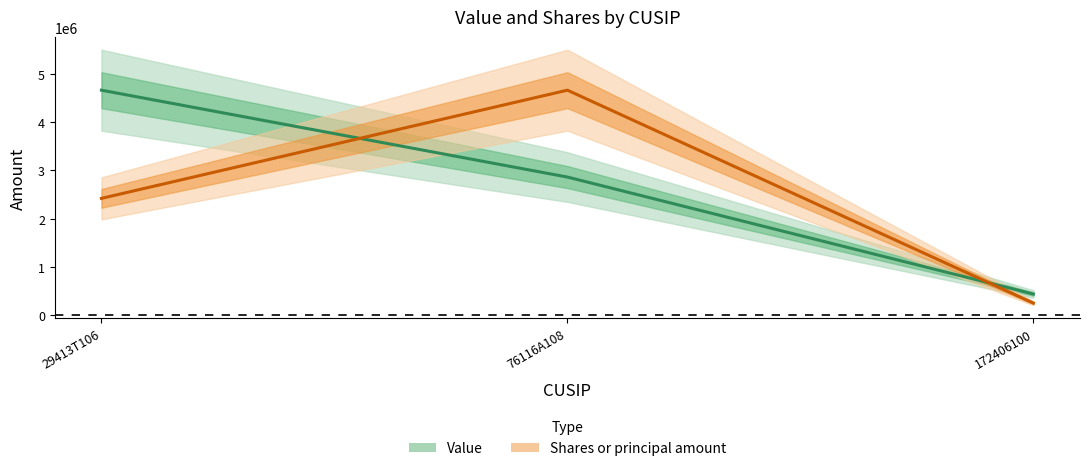

Rank the series by their average value, from lowest to highest.

Shares or principal amount, Value